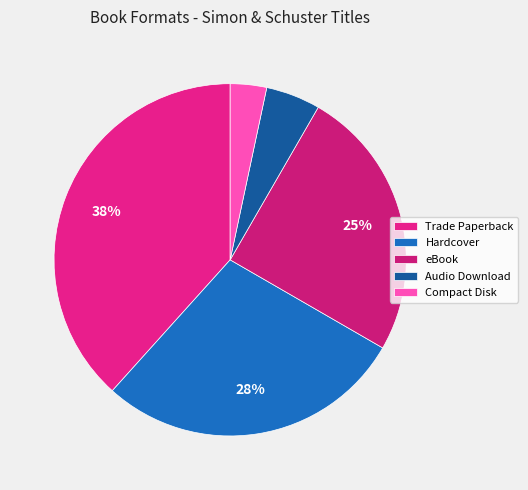

Is Compact Disk the majority of the pie?

No